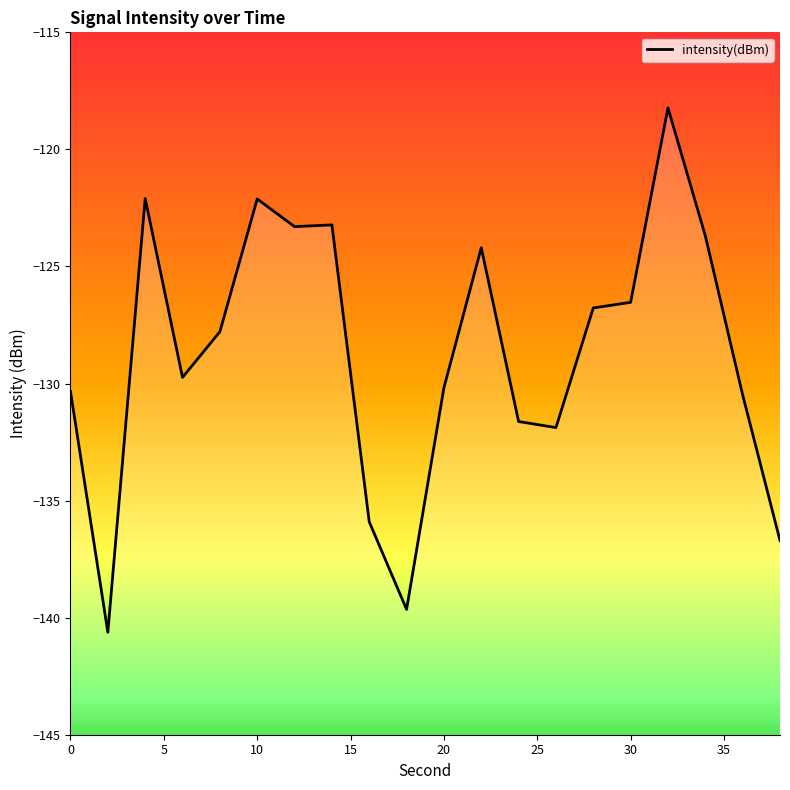

How many points are lower than both their immediate neighbors (excluding endpoints)?

5